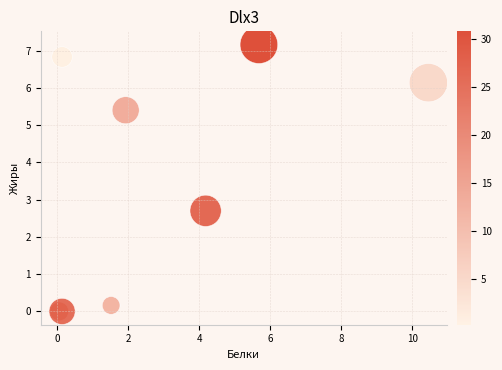

What Y value in the scatter plot is closest to 3?

2.7